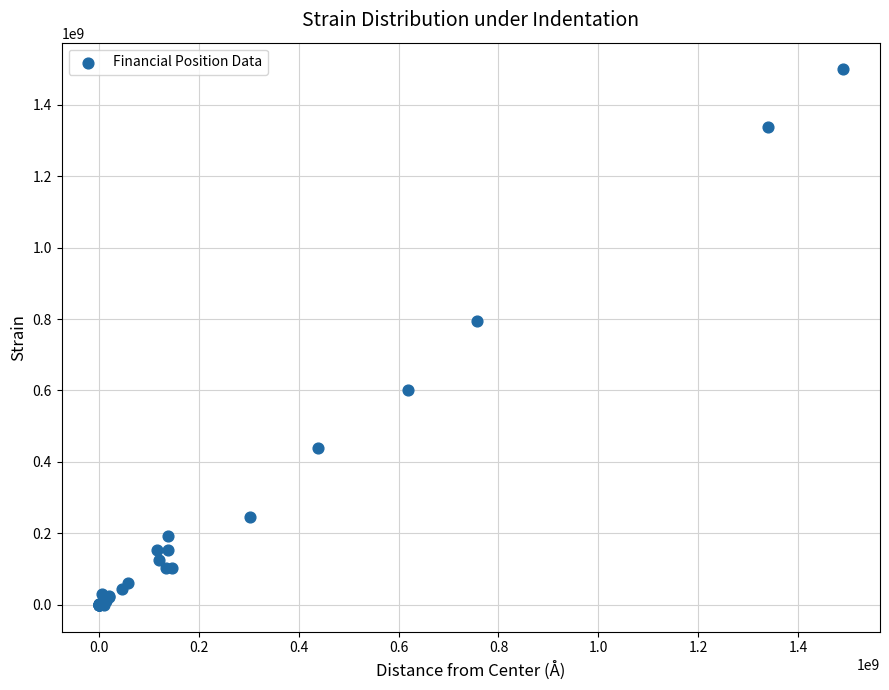

What Y value in the scatter plot is closest to 749410725?

793104527